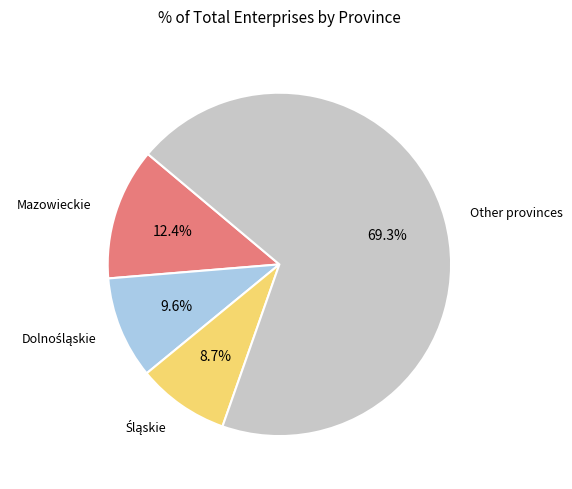

Does any single category account for the majority?

Yes